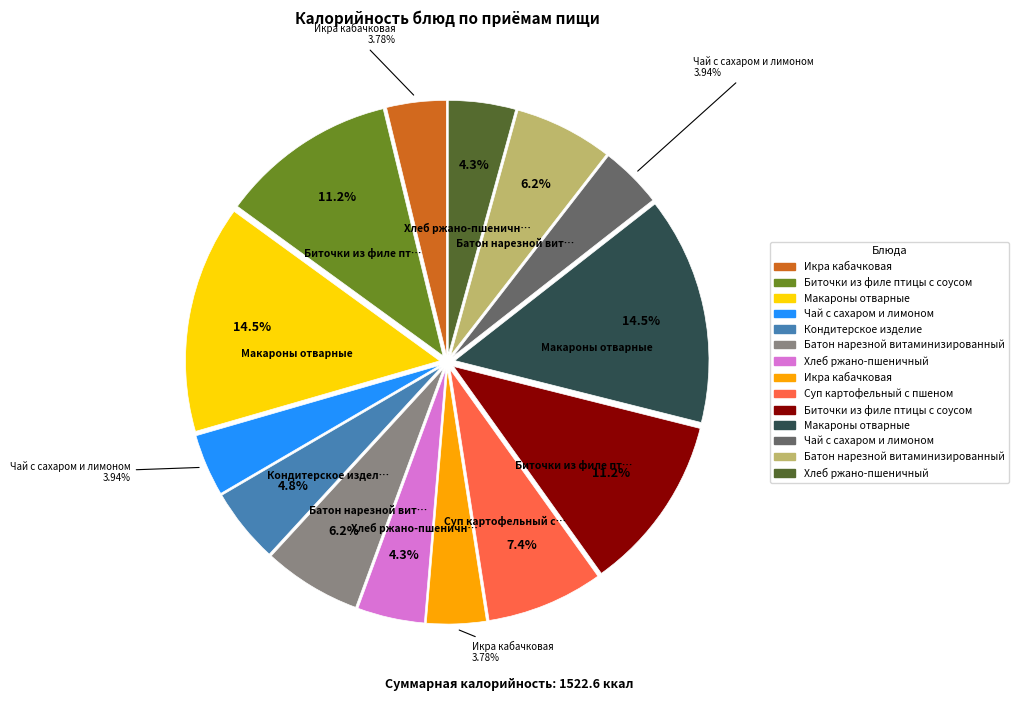

Does any single category account for the majority?

No